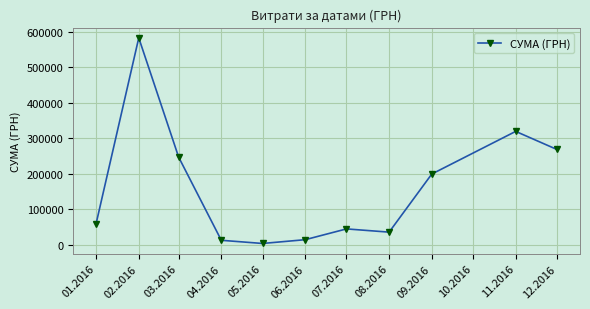

What position from the right is 11.2016?

2